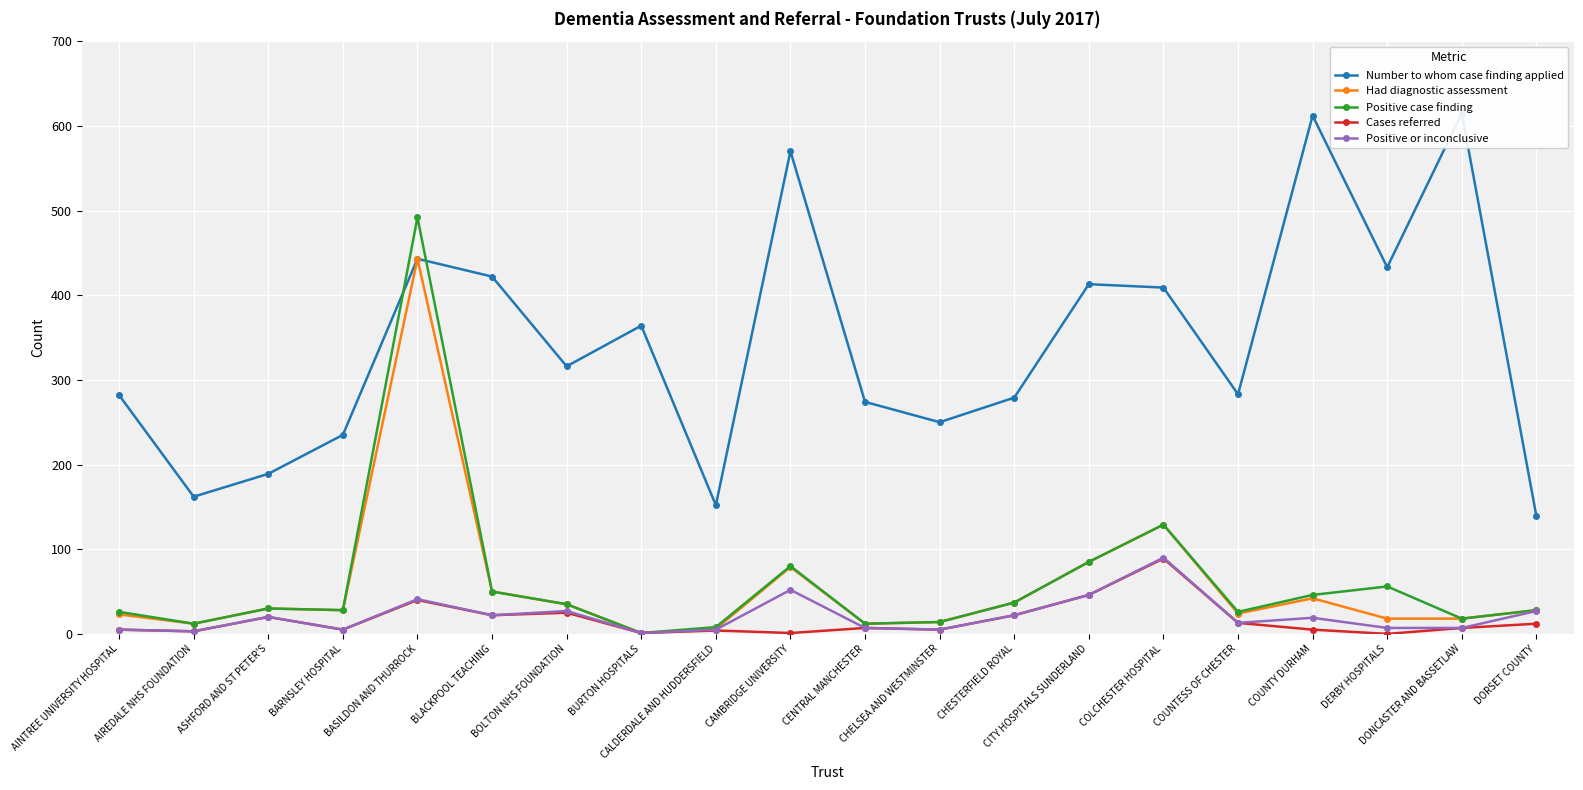

Reading left to right, transcribe all the data shown in this chart.

Number to whom case finding applied: AINTREE UNIVERSITY HOSPITAL=282	AIREDALE NHS FOUNDATION=162	ASHFORD AND ST PETER'S=189	BARNSLEY HOSPITAL=235	BASILDON AND THURROCK=443	BLACKPOOL TEACHING=422	BOLTON NHS FOUNDATION=316	BURTON HOSPITALS=364	CALDERDALE AND HUDDERSFIELD=152	CAMBRIDGE UNIVERSITY=570	CENTRAL MANCHESTER=274	CHELSEA AND WESTMINSTER=250	CHESTERFIELD ROYAL=279	CITY HOSPITALS SUNDERLAND=413	COLCHESTER HOSPITAL=409	COUNTESS OF CHESTER=283	COUNTY DURHAM=612	DERBY HOSPITALS=433	DONCASTER AND BASSETLAW=615	DORSET COUNTY=139
Had diagnostic assessment: AINTREE UNIVERSITY HOSPITAL=23	AIREDALE NHS FOUNDATION=12	ASHFORD AND ST PETER'S=30	BARNSLEY HOSPITAL=28	BASILDON AND THURROCK=443	BLACKPOOL TEACHING=50	BOLTON NHS FOUNDATION=35	BURTON HOSPITALS=1	CALDERDALE AND HUDDERSFIELD=6	CAMBRIDGE UNIVERSITY=79	CENTRAL MANCHESTER=12	CHELSEA AND WESTMINSTER=14	CHESTERFIELD ROYAL=37	CITY HOSPITALS SUNDERLAND=85	COLCHESTER HOSPITAL=129	COUNTESS OF CHESTER=24	COUNTY DURHAM=42	DERBY HOSPITALS=18	DONCASTER AND BASSETLAW=18	DORSET COUNTY=28
Positive case finding: AINTREE UNIVERSITY HOSPITAL=26	AIREDALE NHS FOUNDATION=12	ASHFORD AND ST PETER'S=30	BARNSLEY HOSPITAL=28	BASILDON AND THURROCK=492	BLACKPOOL TEACHING=50	BOLTON NHS FOUNDATION=35	BURTON HOSPITALS=1	CALDERDALE AND HUDDERSFIELD=8	CAMBRIDGE UNIVERSITY=80	CENTRAL MANCHESTER=12	CHELSEA AND WESTMINSTER=14	CHESTERFIELD ROYAL=37	CITY HOSPITALS SUNDERLAND=85	COLCHESTER HOSPITAL=129	COUNTESS OF CHESTER=26	COUNTY DURHAM=46	DERBY HOSPITALS=56	DONCASTER AND BASSETLAW=18	DORSET COUNTY=28
Cases referred: AINTREE UNIVERSITY HOSPITAL=5	AIREDALE NHS FOUNDATION=3	ASHFORD AND ST PETER'S=20	BARNSLEY HOSPITAL=5	BASILDON AND THURROCK=40	BLACKPOOL TEACHING=22	BOLTON NHS FOUNDATION=25	BURTON HOSPITALS=1	CALDERDALE AND HUDDERSFIELD=4	CAMBRIDGE UNIVERSITY=1	CENTRAL MANCHESTER=7	CHELSEA AND WESTMINSTER=5	CHESTERFIELD ROYAL=22	CITY HOSPITALS SUNDERLAND=46	COLCHESTER HOSPITAL=89	COUNTESS OF CHESTER=13	COUNTY DURHAM=5	DERBY HOSPITALS=0	DONCASTER AND BASSETLAW=7	DORSET COUNTY=12
Positive or inconclusive: AINTREE UNIVERSITY HOSPITAL=5	AIREDALE NHS FOUNDATION=3	ASHFORD AND ST PETER'S=20	BARNSLEY HOSPITAL=5	BASILDON AND THURROCK=41	BLACKPOOL TEACHING=22	BOLTON NHS FOUNDATION=27	BURTON HOSPITALS=1	CALDERDALE AND HUDDERSFIELD=5	CAMBRIDGE UNIVERSITY=52	CENTRAL MANCHESTER=7	CHELSEA AND WESTMINSTER=5	CHESTERFIELD ROYAL=22	CITY HOSPITALS SUNDERLAND=46	COLCHESTER HOSPITAL=90	COUNTESS OF CHESTER=13	COUNTY DURHAM=19	DERBY HOSPITALS=7	DONCASTER AND BASSETLAW=7	DORSET COUNTY=27